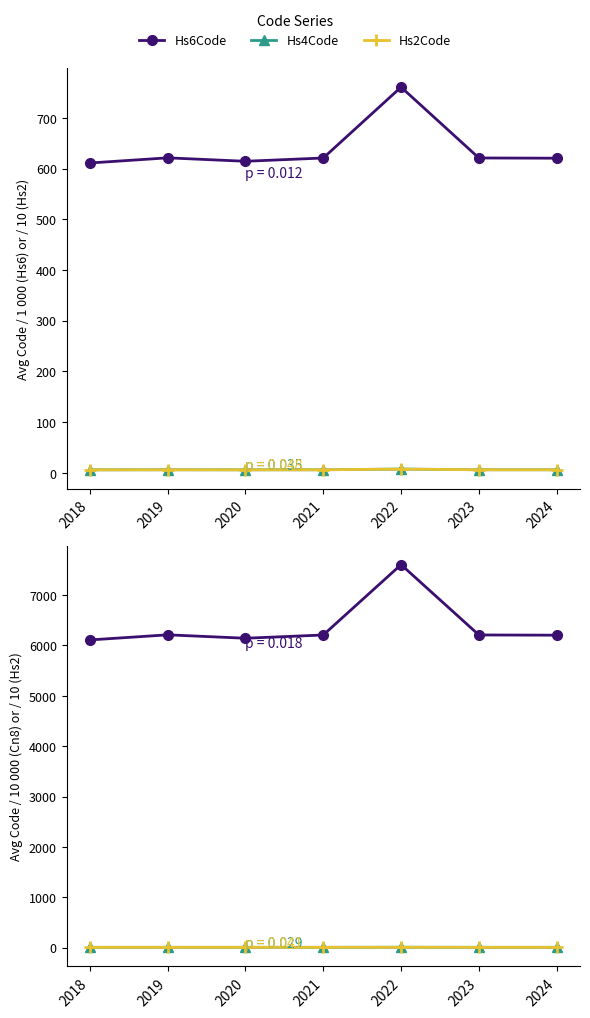

True or false: Hs2Code and Hs4Code intersect in this chart.

False